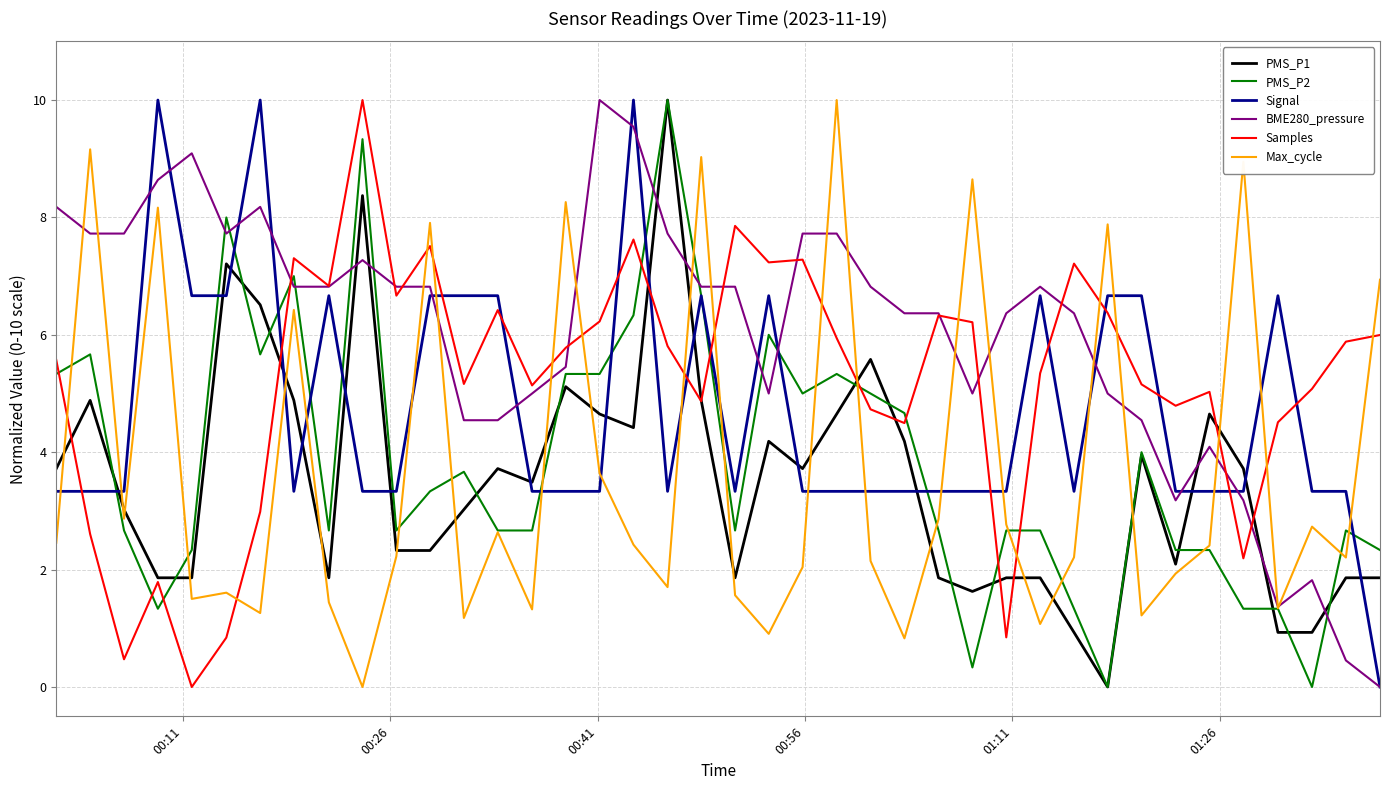

What is the maximum value for Samples?

10.0